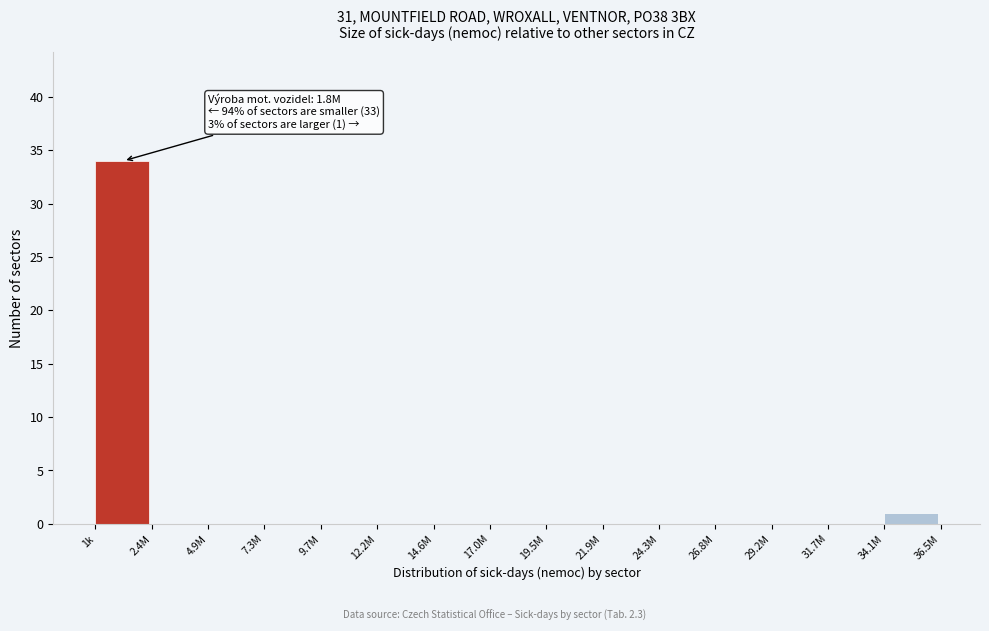

Reading left to right, what are all the values shown in this chart?

1k=34	2.4M=0	4.9M=0	7.3M=0	9.7M=0	12.2M=0	14.6M=0	17.0M=0	19.5M=0	21.9M=0	24.3M=0	26.8M=0	29.2M=0	31.7M=0	34.1M=1